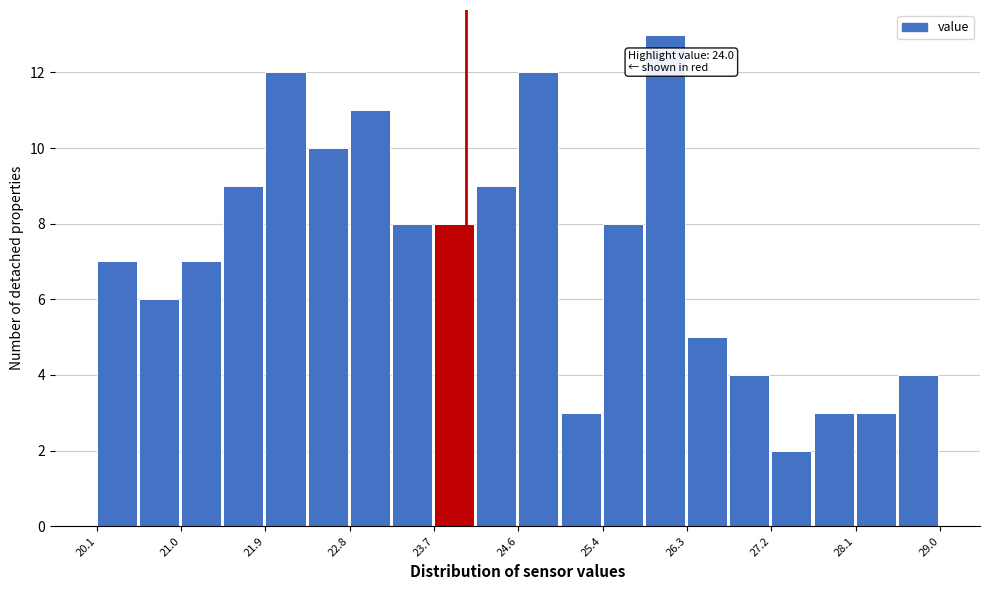

Over which range of the x-axis is the bar tallest?

25.9 to 26.3